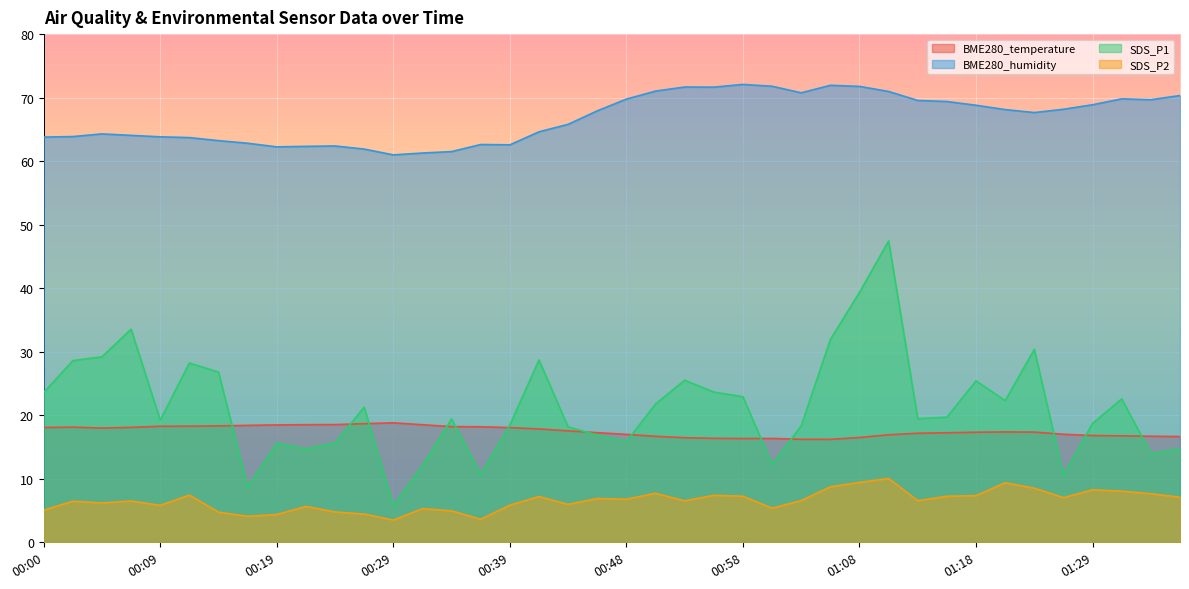

How many interior local valleys does the BME280_humidity series have?

7